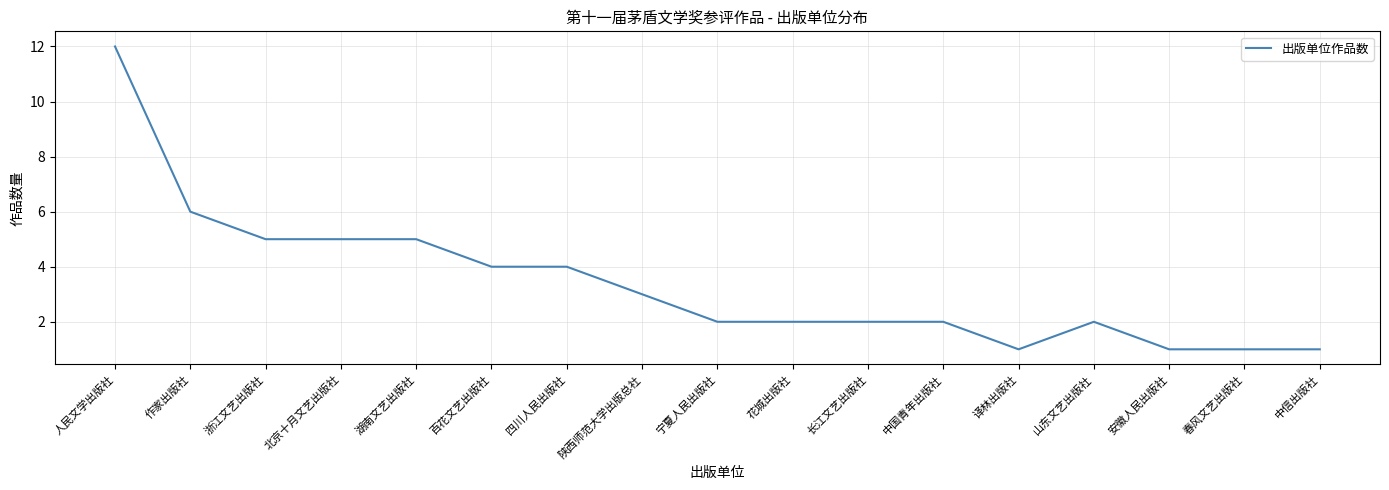

True or false: the data shows 5 at 浙江文艺出版社.

True